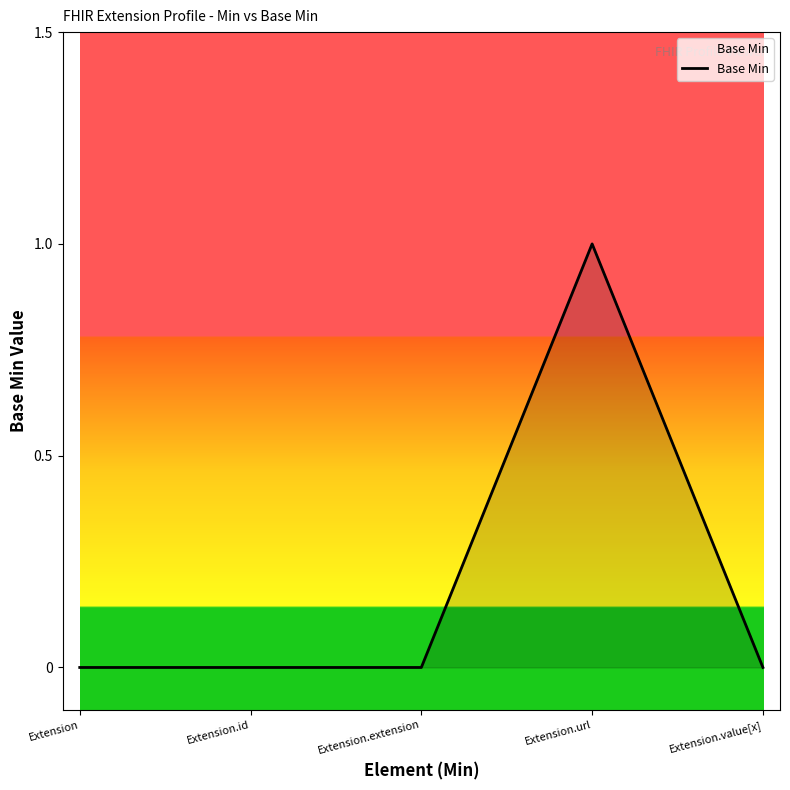

How many values are between 0 and 1?

5